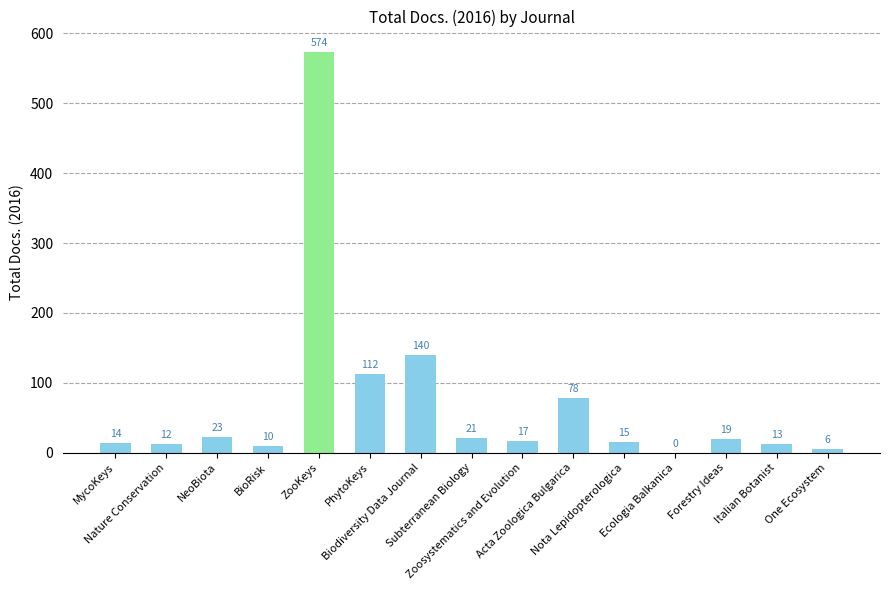

What is the maximum value shown in the chart?

574